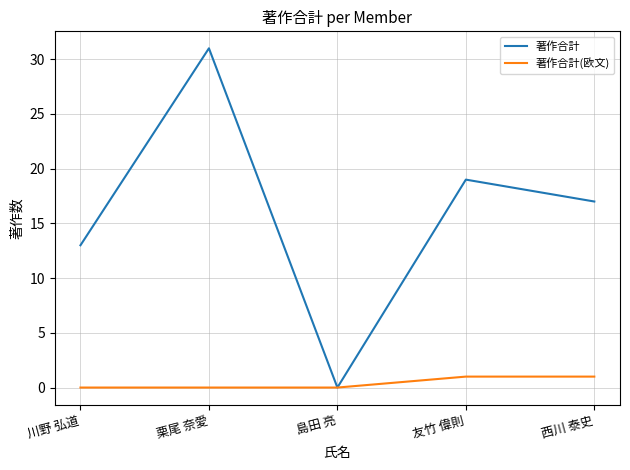

Rank the series by their maximum value, from highest to lowest.

著作合計, 著作合計(欧文)